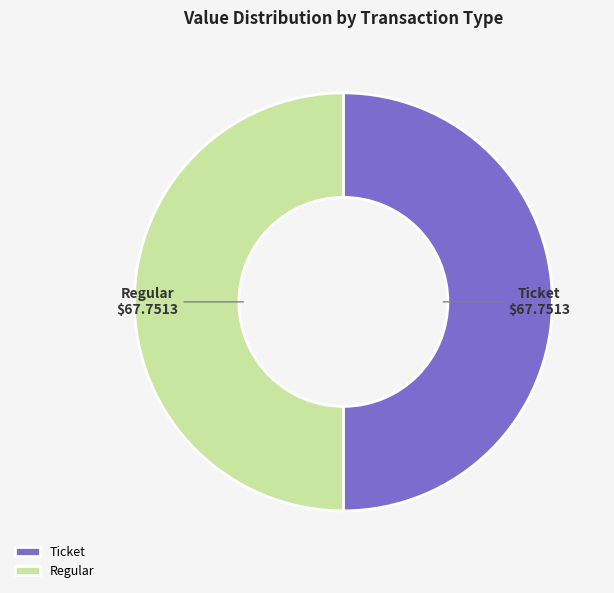

Do Ticket and Regular together represent more than half of the pie?

Yes